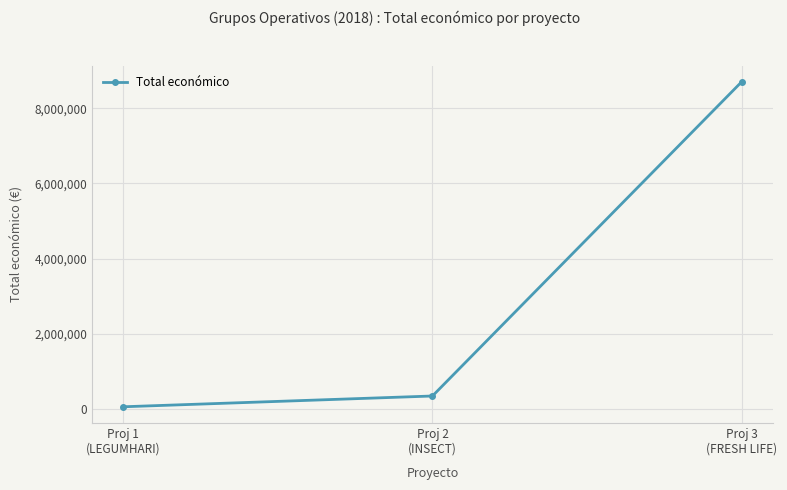

What is the change in value from Proj 1
(LEGUMHARI) to Proj 2
(INSECT)?

+286743